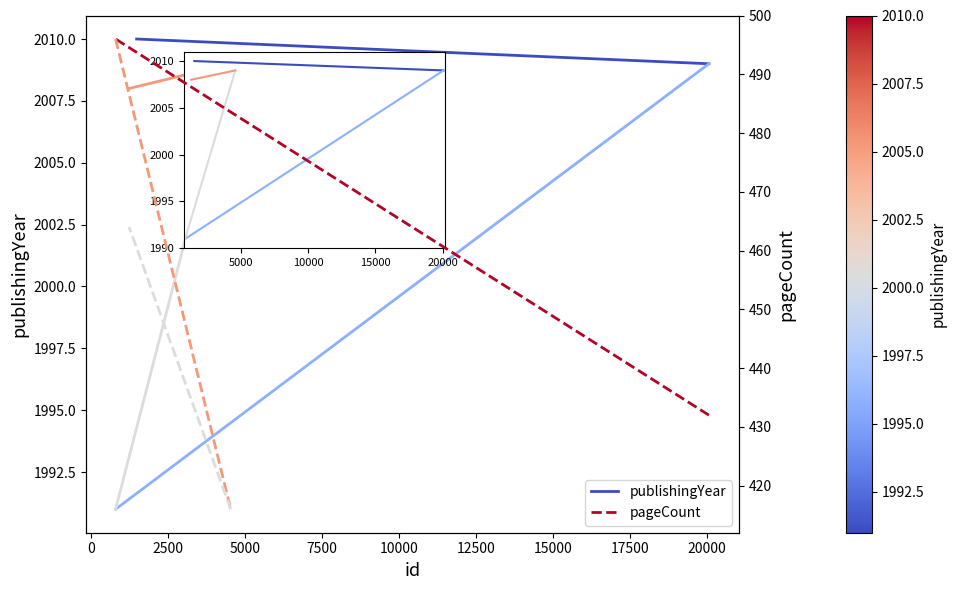

Rank the series at 0 from lowest to highest value.

pageCount, publishingYear